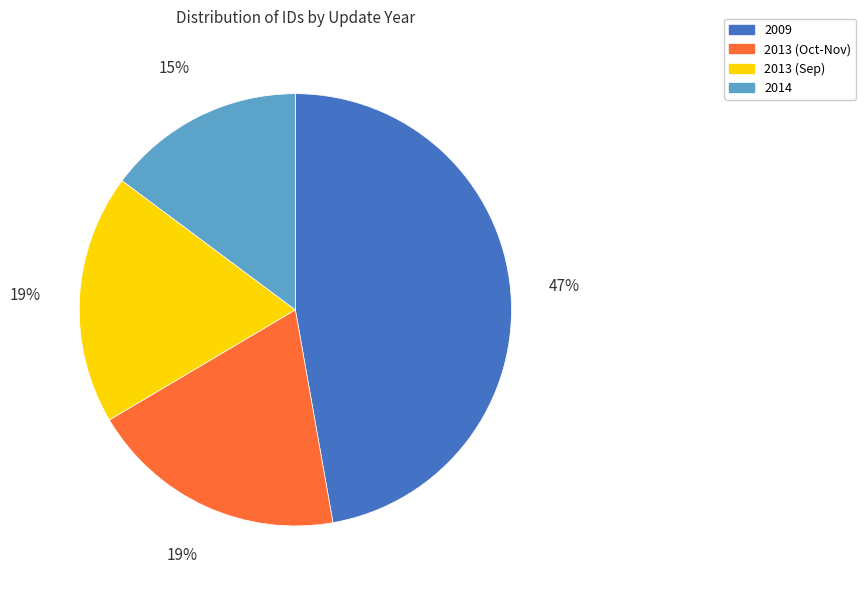

Combined, do 2013 (Oct-Nov) and 2014 account for over 50%?

No